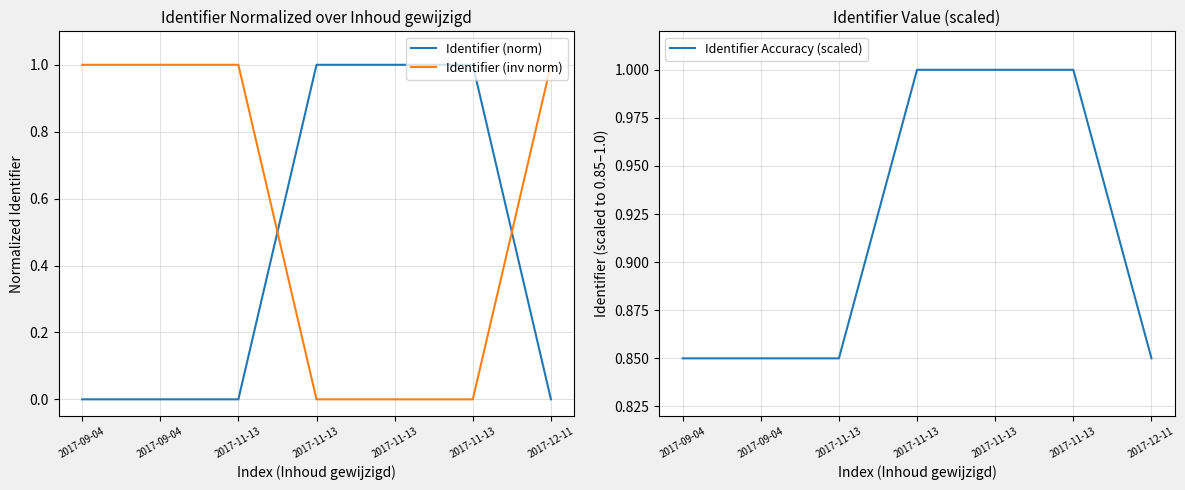

At which category does Identifier Accuracy (scaled) reach its first local peak?

2017-11-13